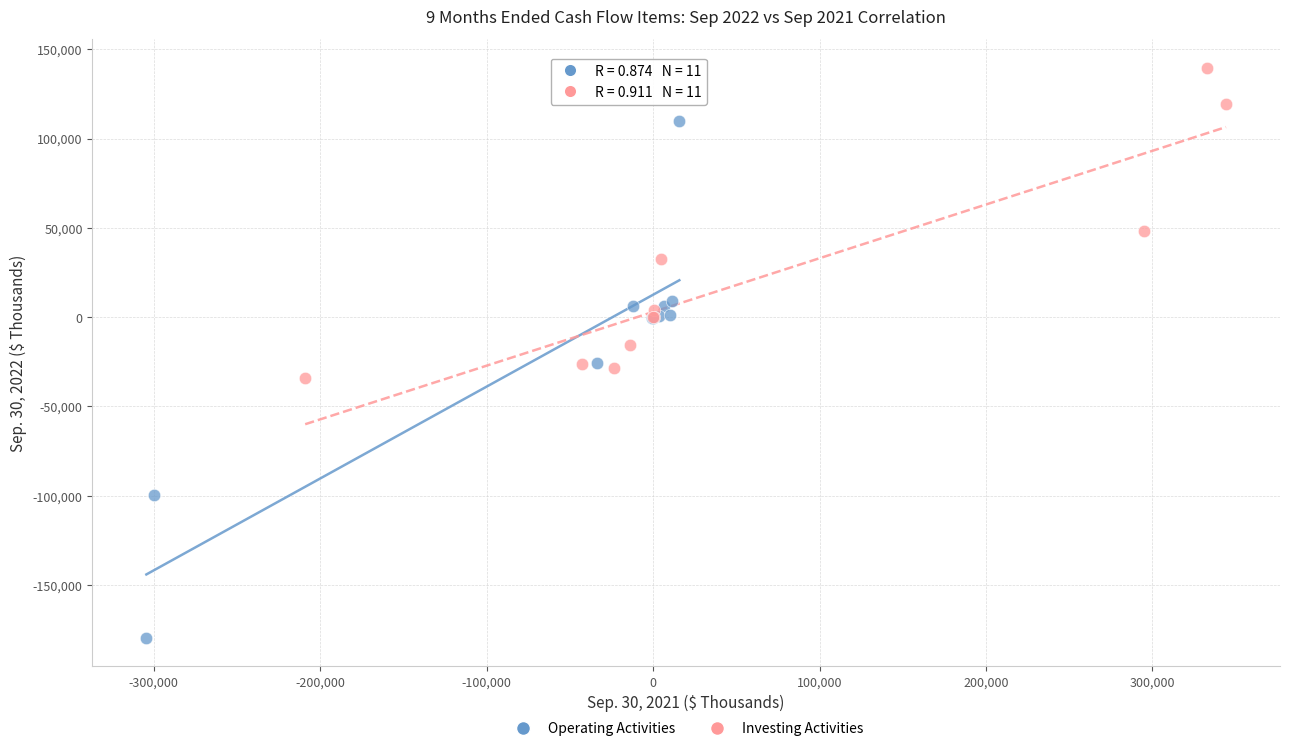

Which series has the largest Y range (max minus min)?

Operating Activities